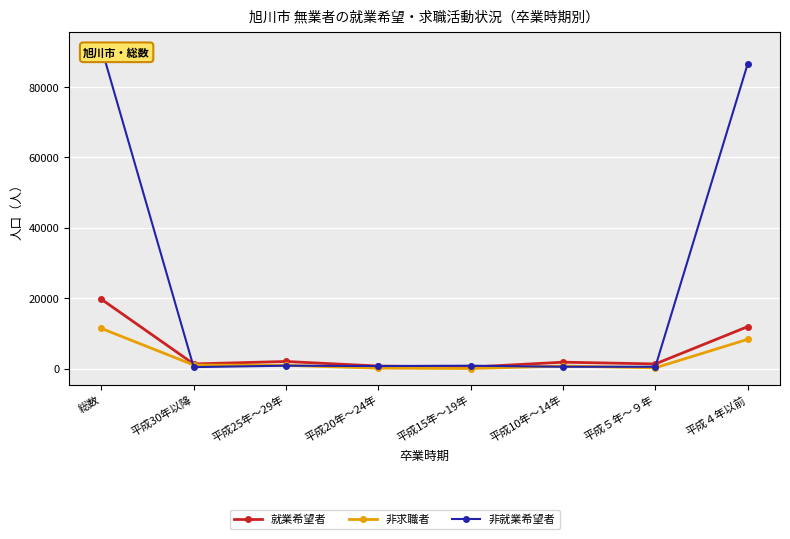

Is this an area chart (filled region under the line)?

No